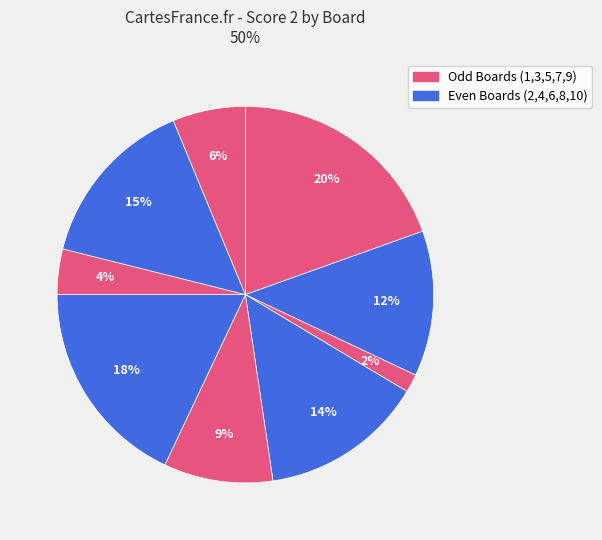

Count the number of slices in the pie.

10